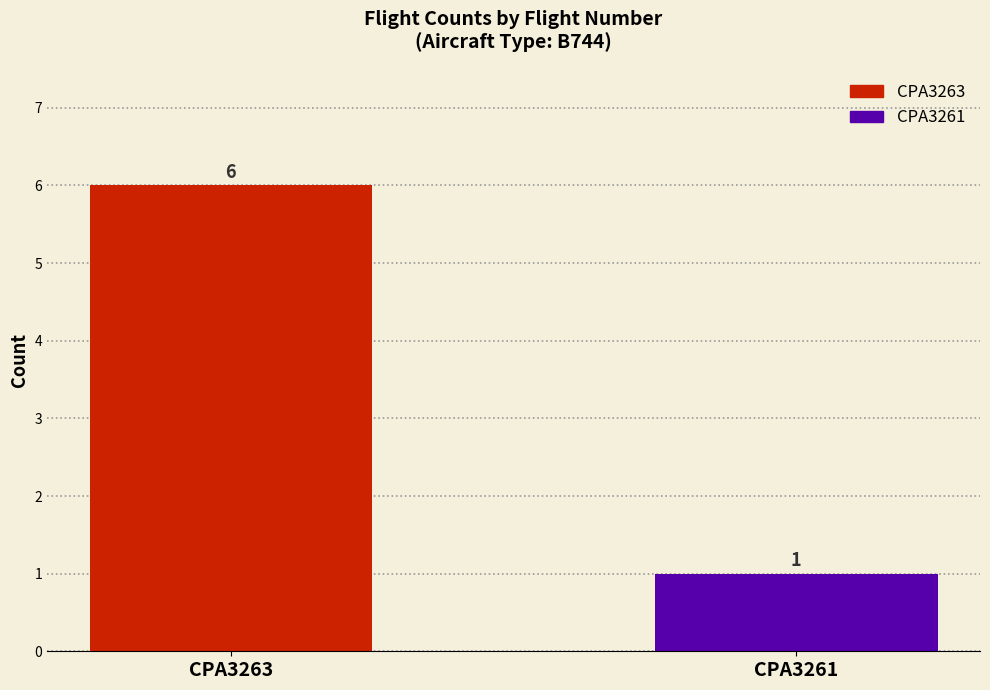

What is the change in value from CPA3263 to CPA3261?

-5